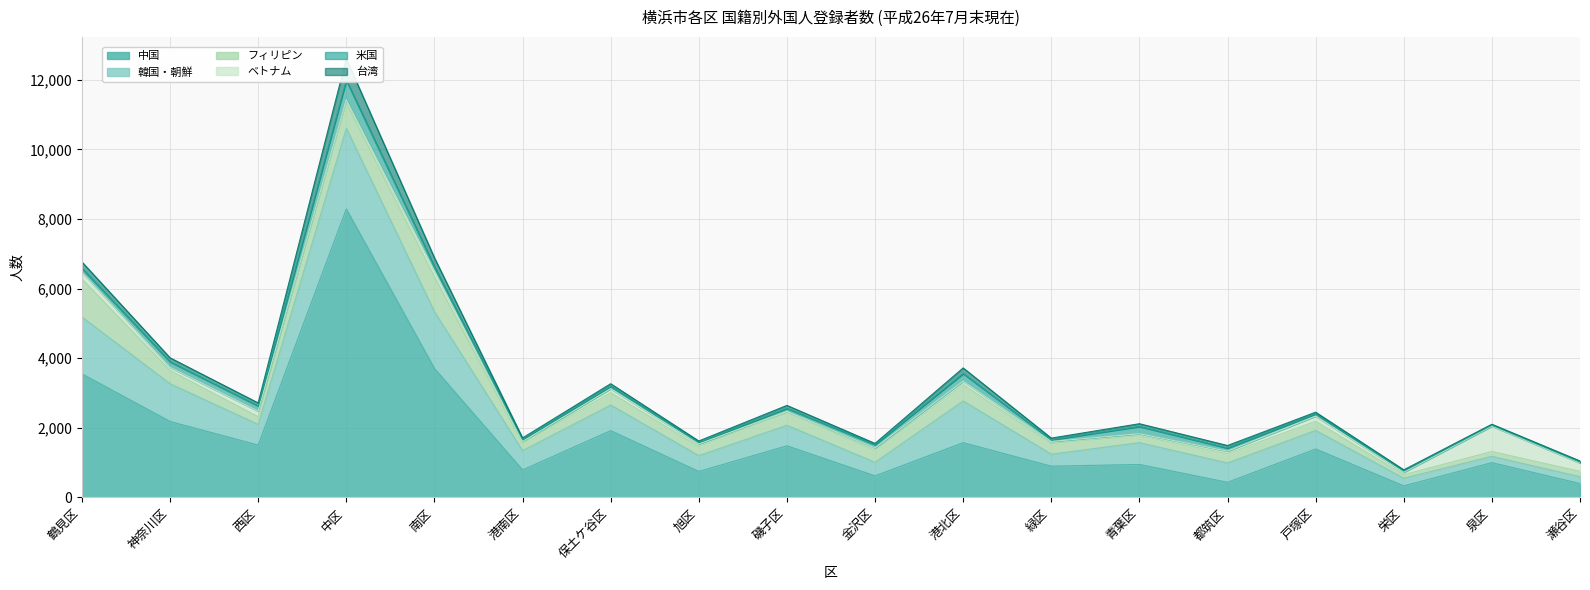

True or false: 中国 has a value of 678 at 都筑区.

False